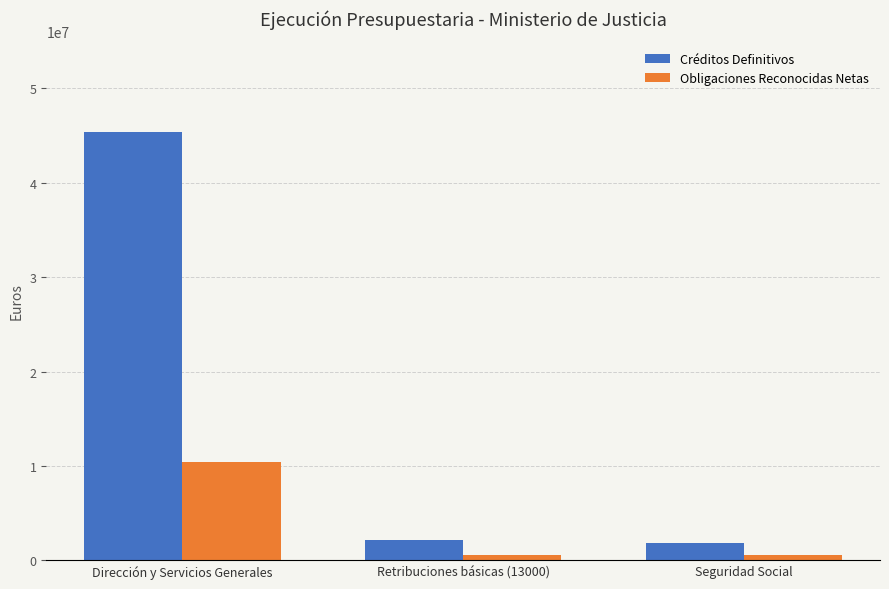

What is the maximum value shown in the chart?

45391674.8